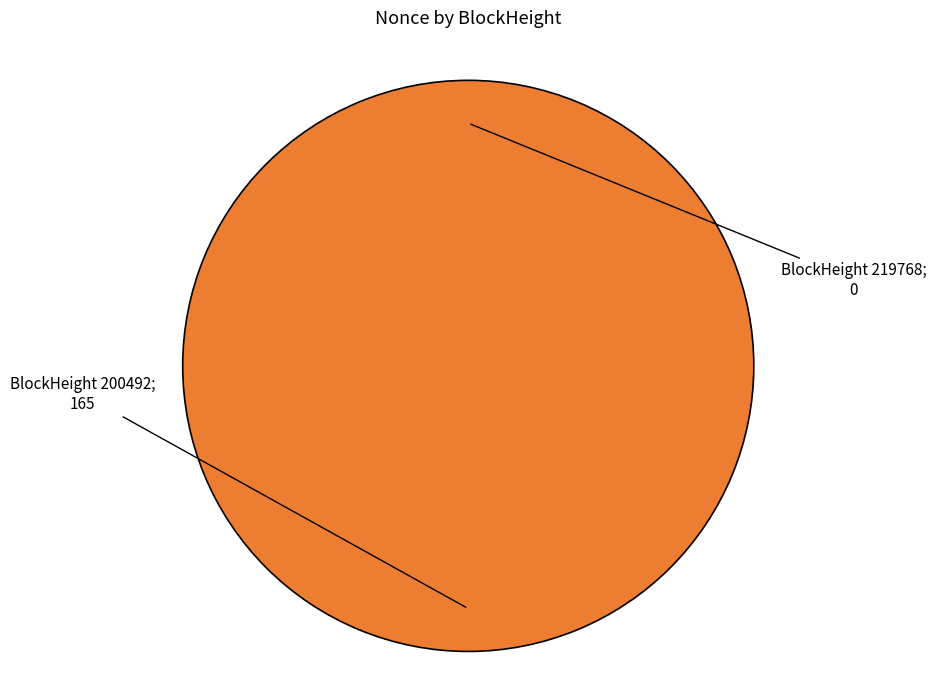

Is the sum of BlockHeight 200492 and BlockHeight 219768 greater than half?

Yes